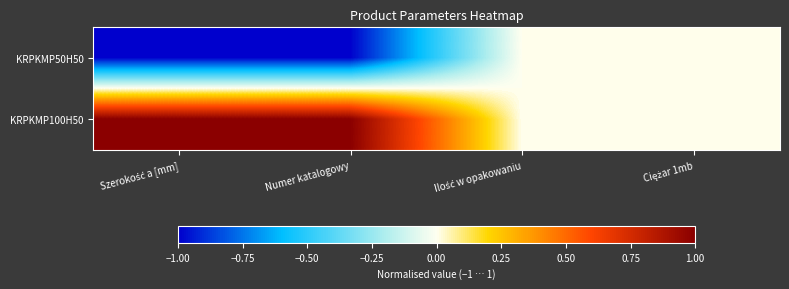

What is the spread (max minus min) of values at Numer katalogowy?

2